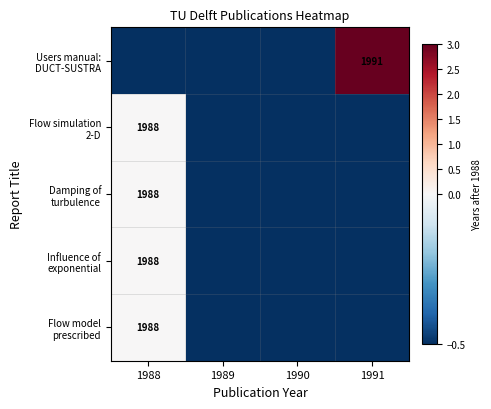

The value of Users manual: DUCT-SUSTRA at 1988 is -0.9. True or false?

False